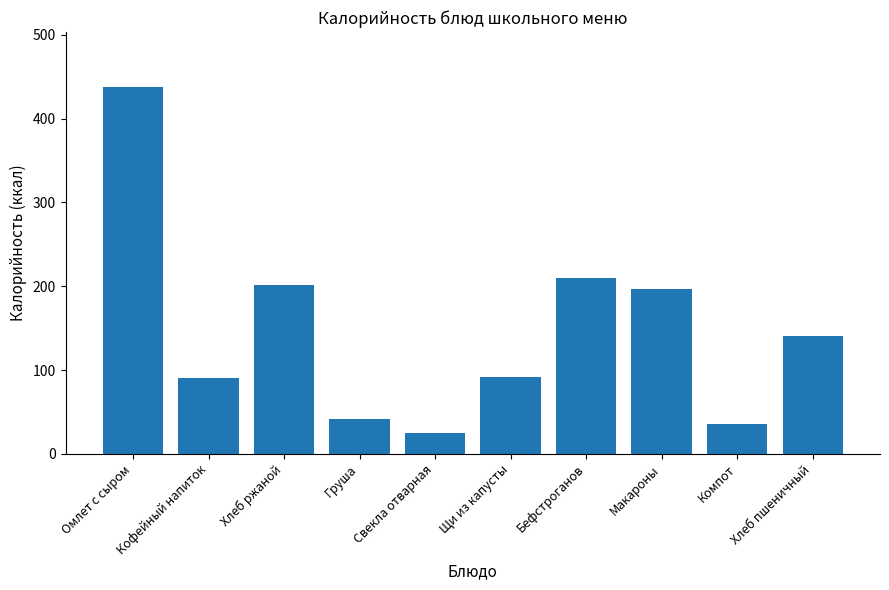

What is the average value?

147.1